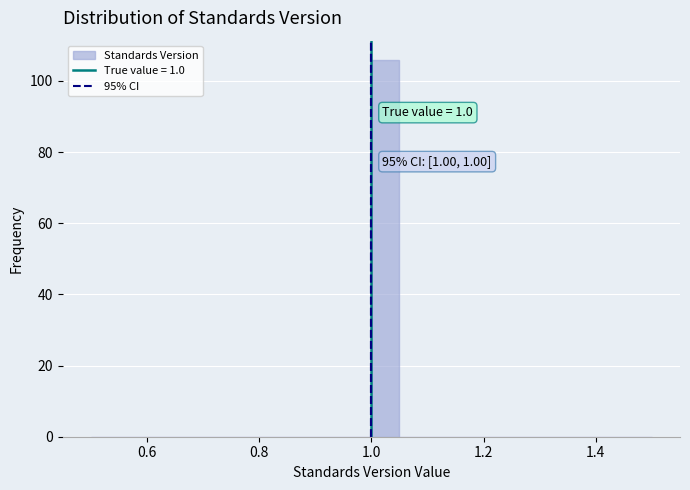

Read against the x-axis, roughly where is the centre of the tallest bar?

1.02